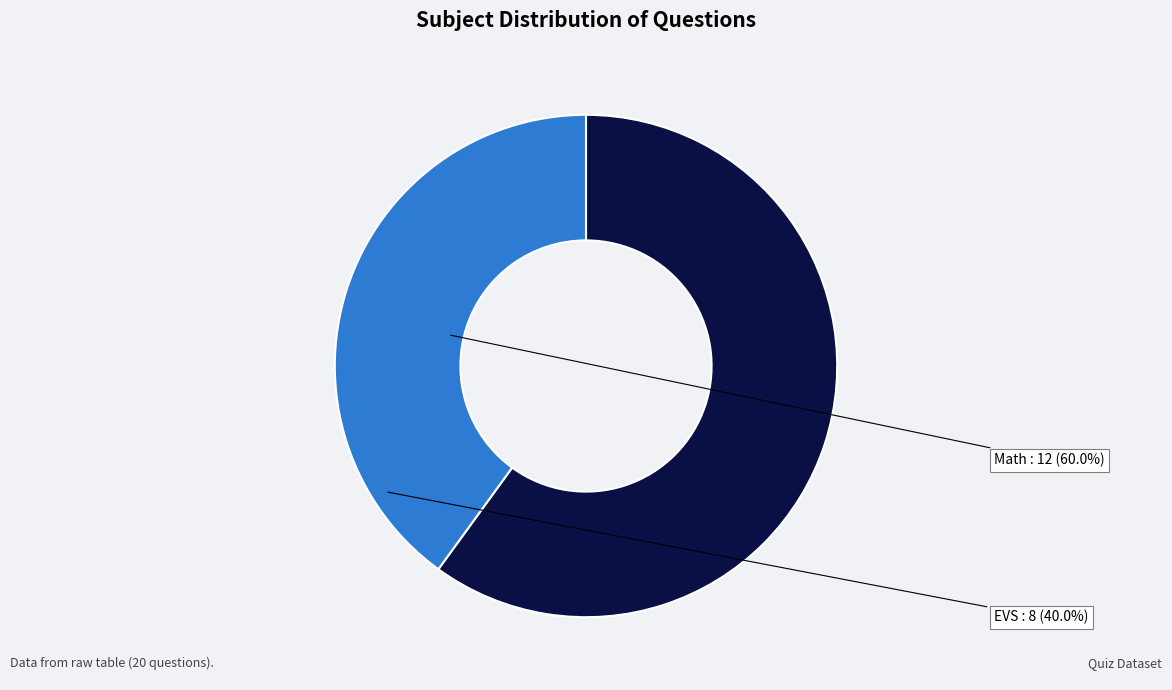

Does any single category account for the majority?

Yes